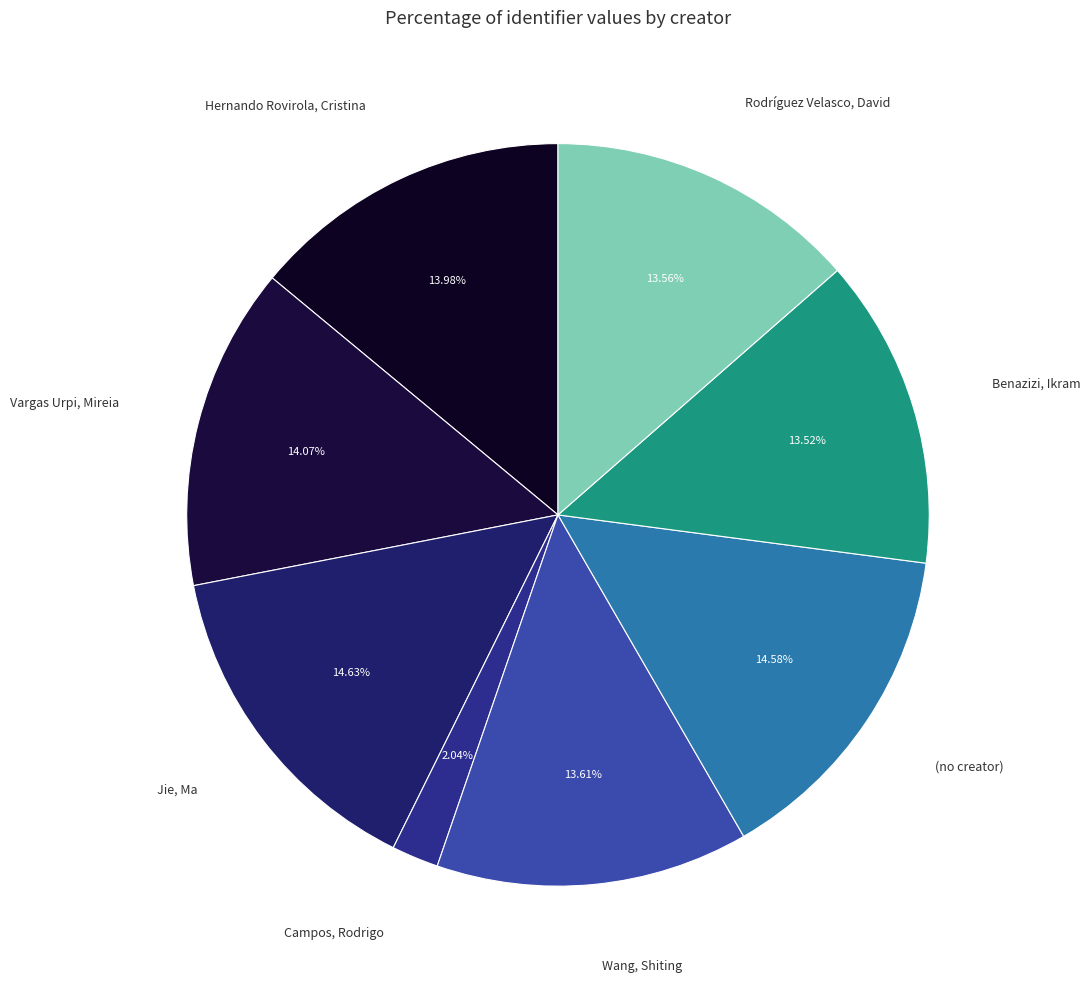

Which has a higher value, Jie, Ma or Rodríguez Velasco, David?

Jie, Ma